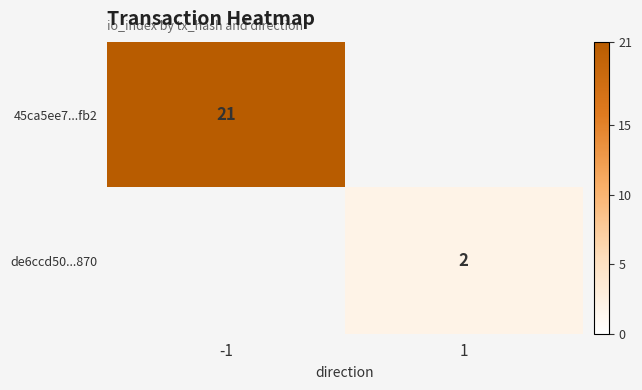

Is it true that de6ccd50...870 equals 2 at 1?

True